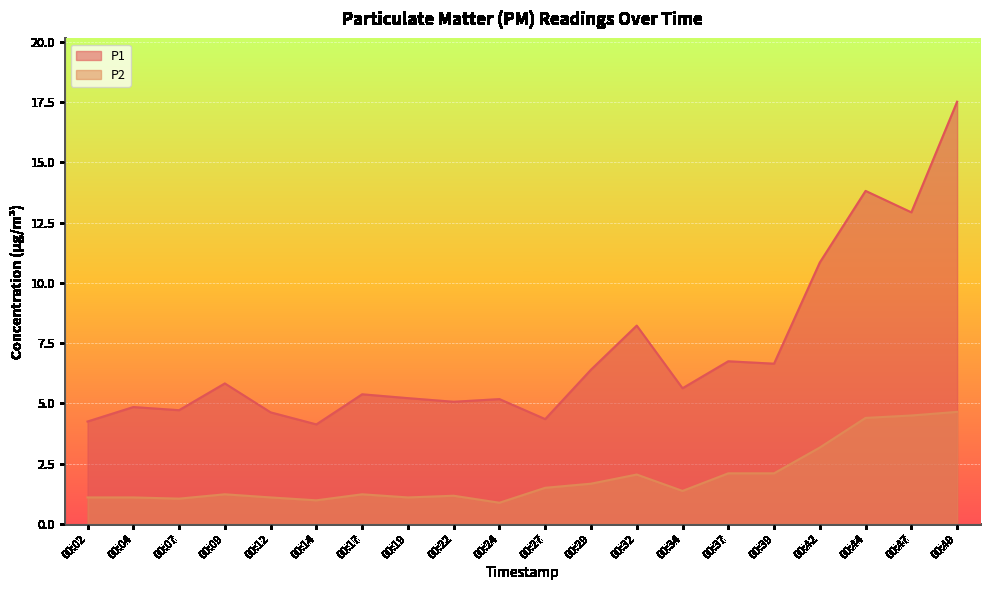

Which series has the widest spread of values?

P1